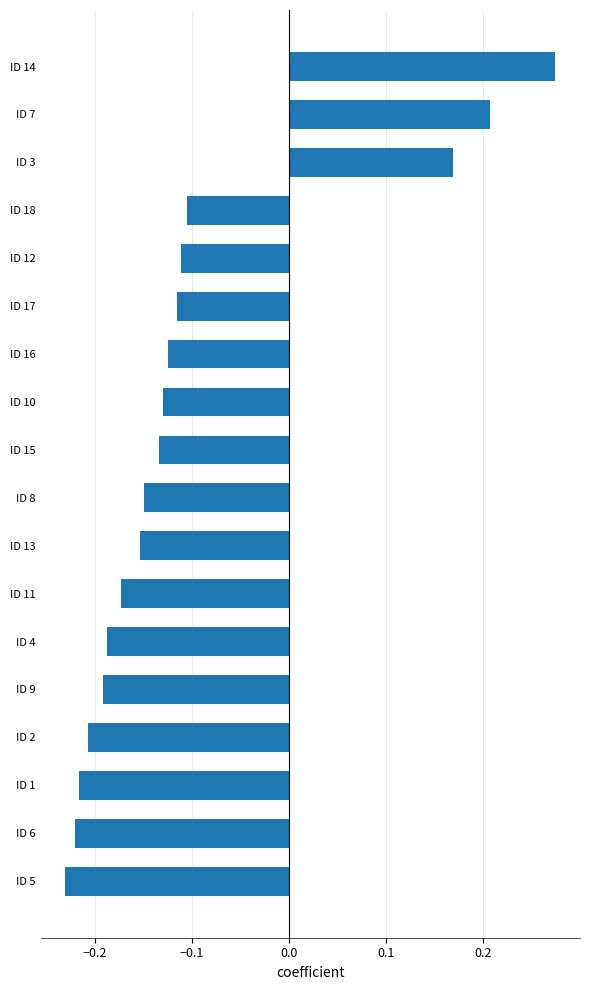

Between ID 11 and ID 14, which is larger?

ID 14